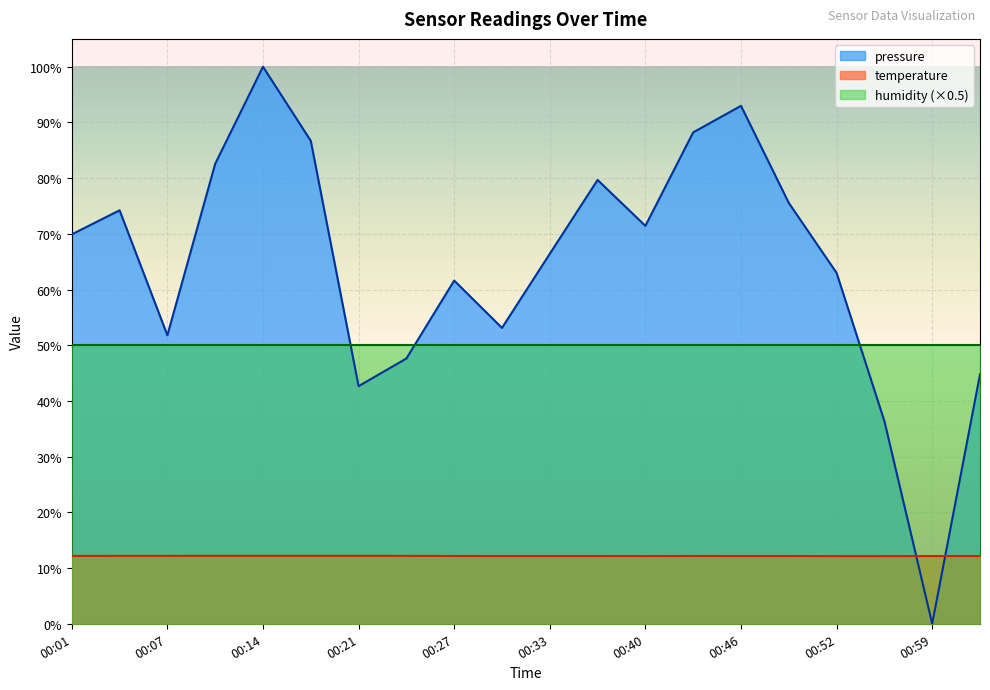

What is the difference between the pressure values at 00:11 and 00:33?

16.2